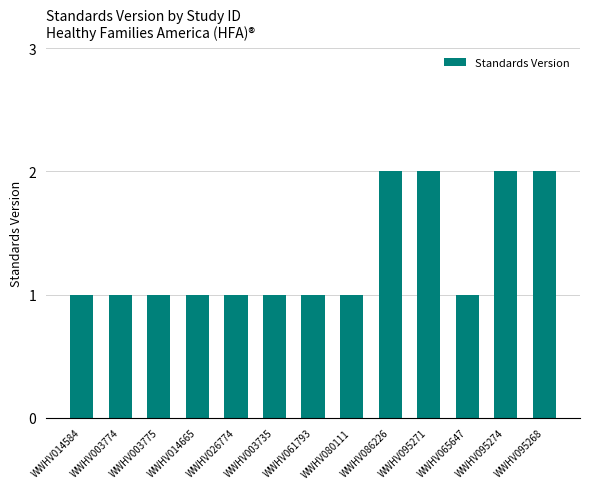

What is the sum of all values?

17